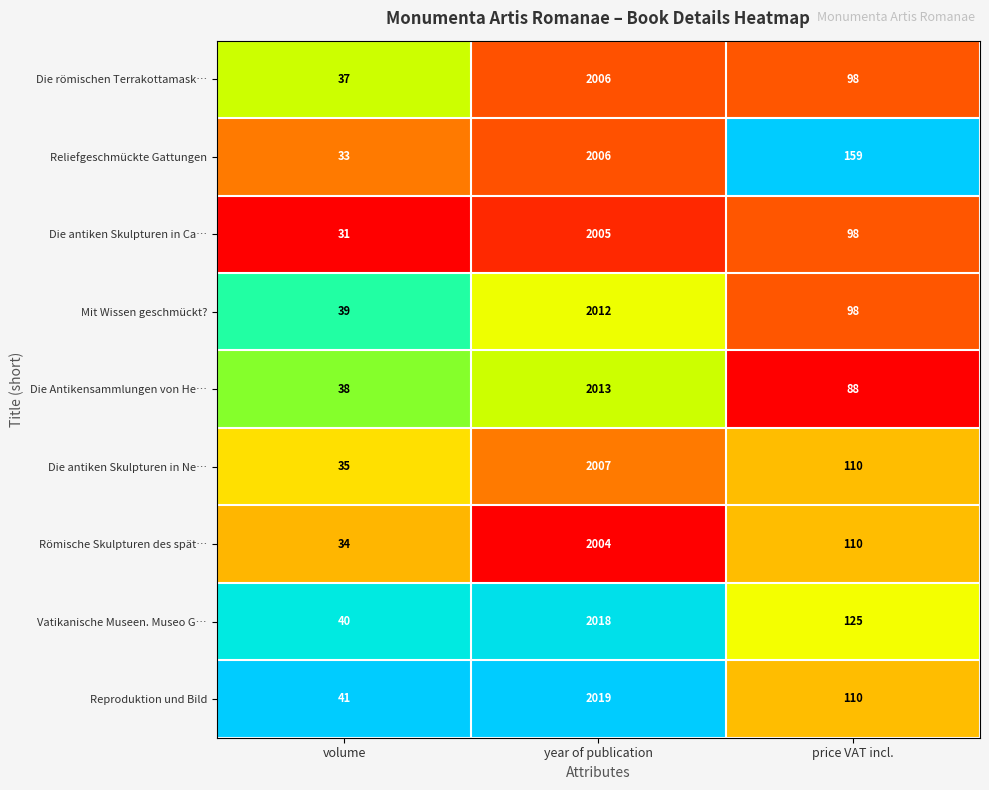

Which category has the highest value in the Reliefgeschmückte Gattungen series?

year of publication